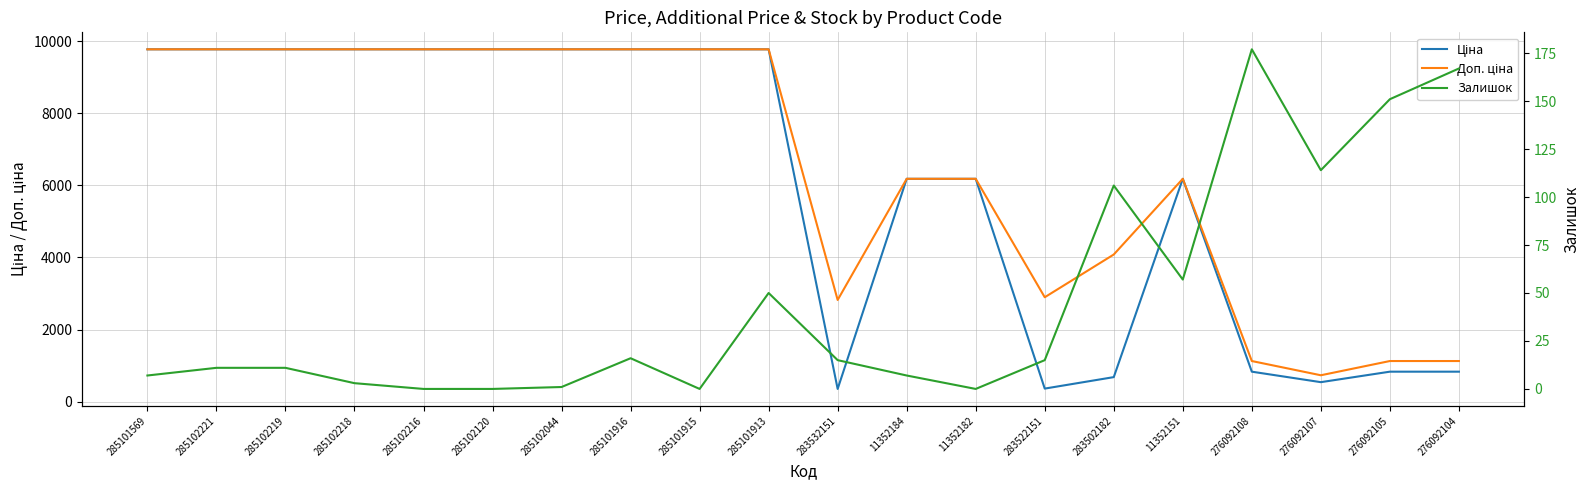

Is this an area chart (filled region under the line)?

No